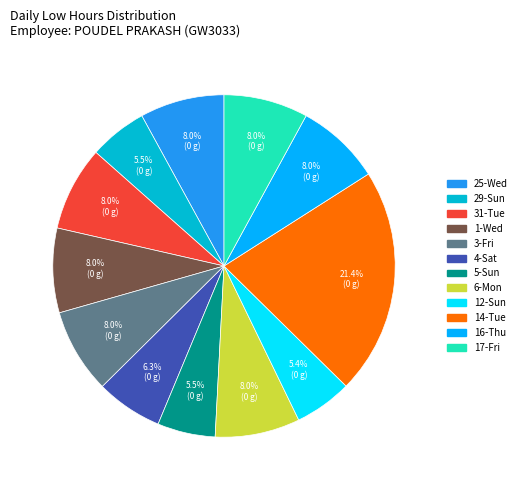

Is there any slice that represents more than half of the pie?

No